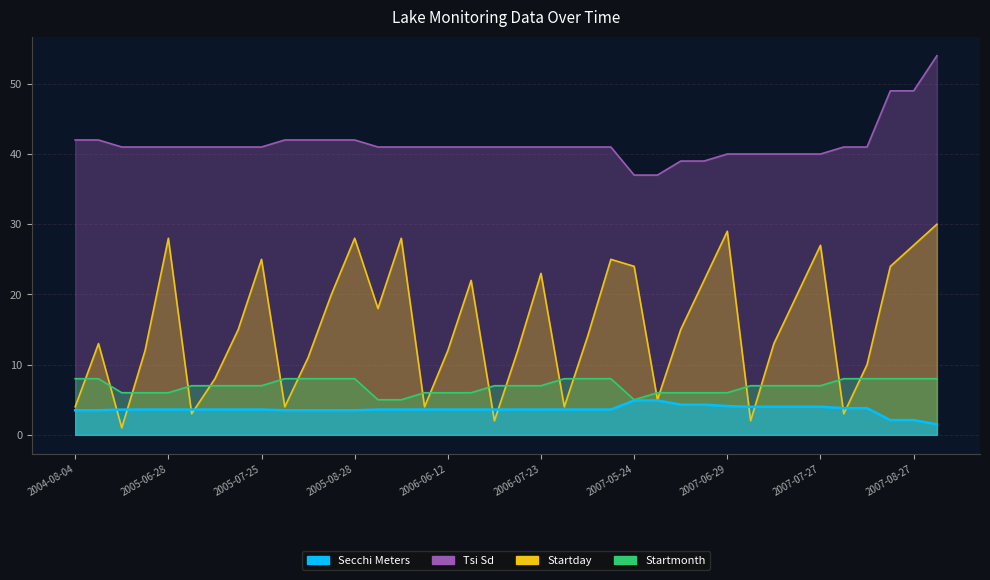

Which has a higher value, 2007-08-10 or 2006-06-04?

2007-08-10